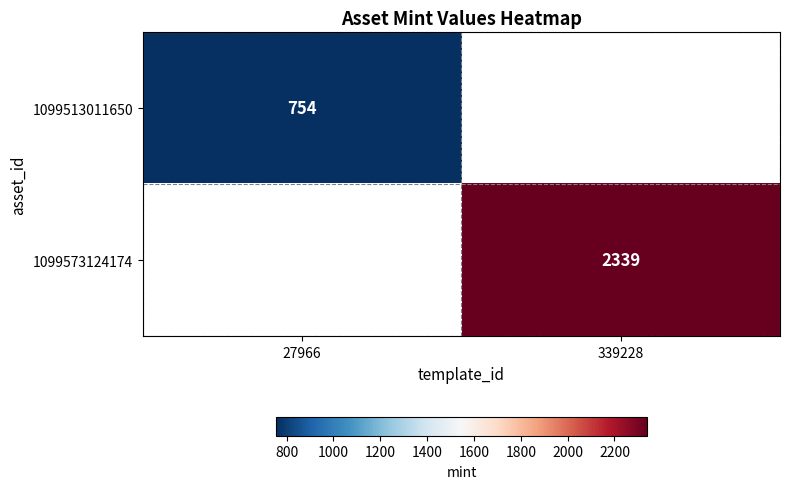

What is the greatest value displayed?

2339